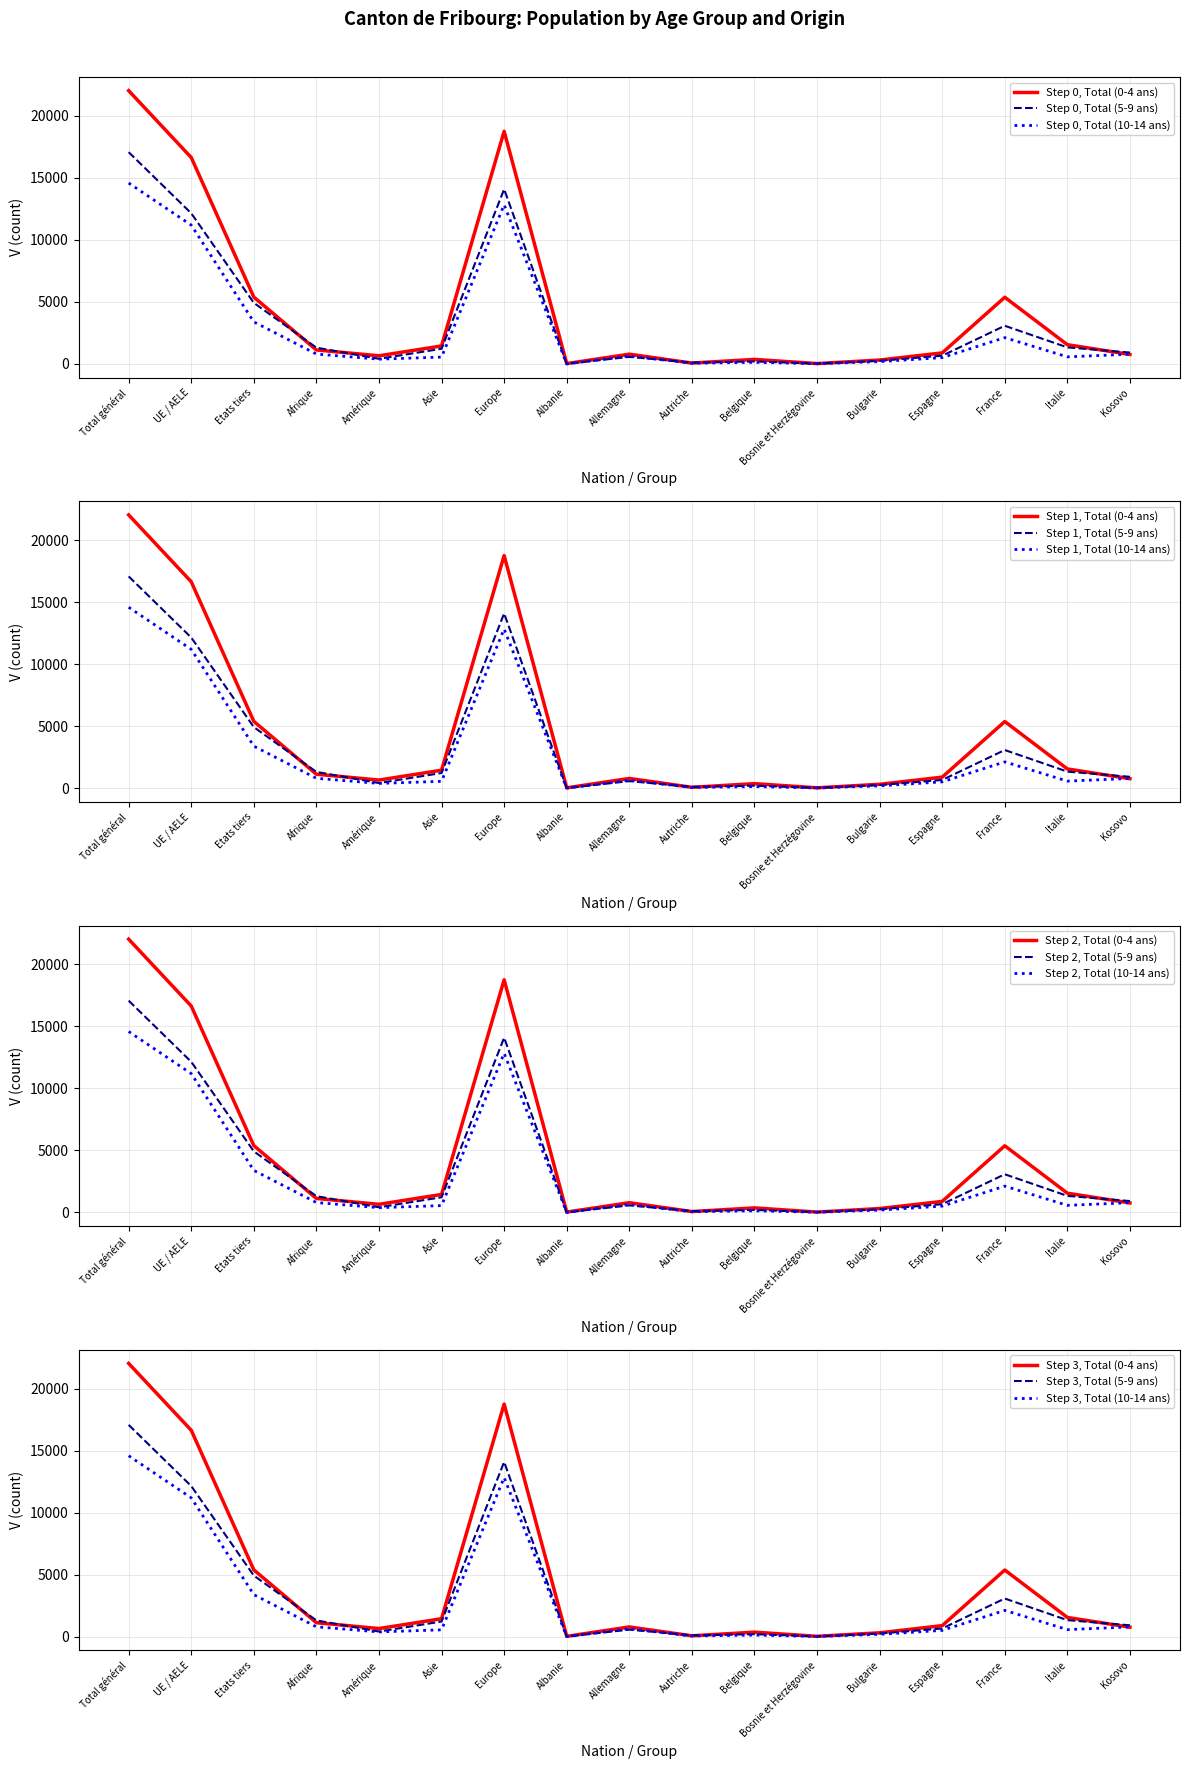

Which category has the lowest value in the Total (0-4 ans) series?

Albanie